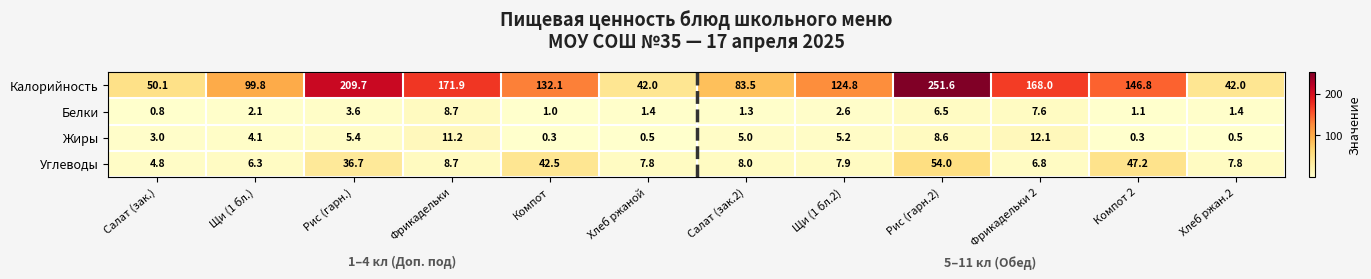

How many distinct data groups are displayed?

4